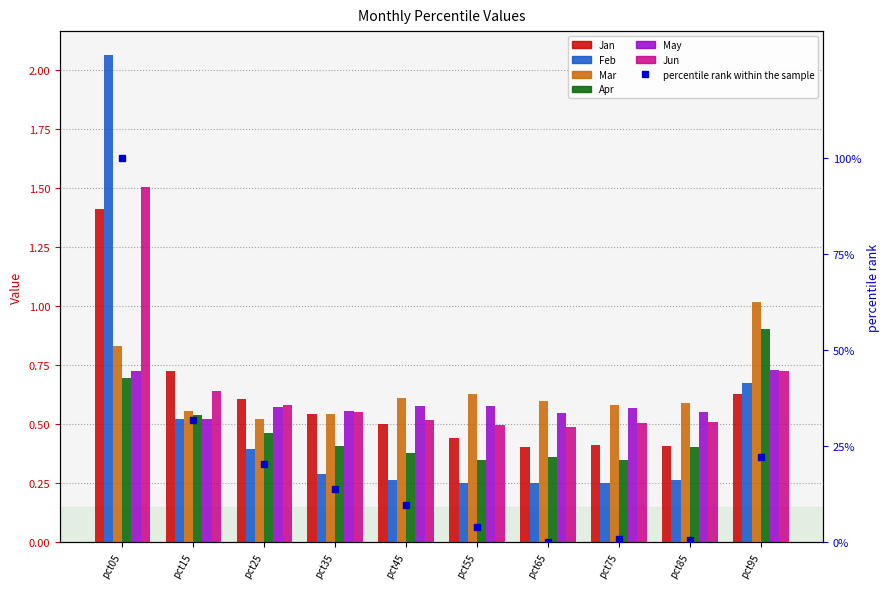

Reading right to left, extract all data points from this chart.

Jan: pct95=0.6	pct85=0.4	pct75=0.4	pct65=0.4	pct55=0.4	pct45=0.5	pct35=0.5	pct25=0.6	pct15=0.7	pct05=1.4
Feb: pct95=0.7	pct85=0.3	pct75=0.3	pct65=0.2	pct55=0.2	pct45=0.3	pct35=0.3	pct25=0.4	pct15=0.5	pct05=2.1
Mar: pct95=1.0	pct85=0.6	pct75=0.6	pct65=0.6	pct55=0.6	pct45=0.6	pct35=0.5	pct25=0.5	pct15=0.6	pct05=0.8
Apr: pct95=0.9	pct85=0.4	pct75=0.3	pct65=0.4	pct55=0.4	pct45=0.4	pct35=0.4	pct25=0.5	pct15=0.5	pct05=0.7
May: pct95=0.7	pct85=0.6	pct75=0.6	pct65=0.5	pct55=0.6	pct45=0.6	pct35=0.6	pct25=0.6	pct15=0.5	pct05=0.7
Jun: pct95=0.7	pct85=0.5	pct75=0.5	pct65=0.5	pct55=0.5	pct45=0.5	pct35=0.6	pct25=0.6	pct15=0.6	pct05=1.5